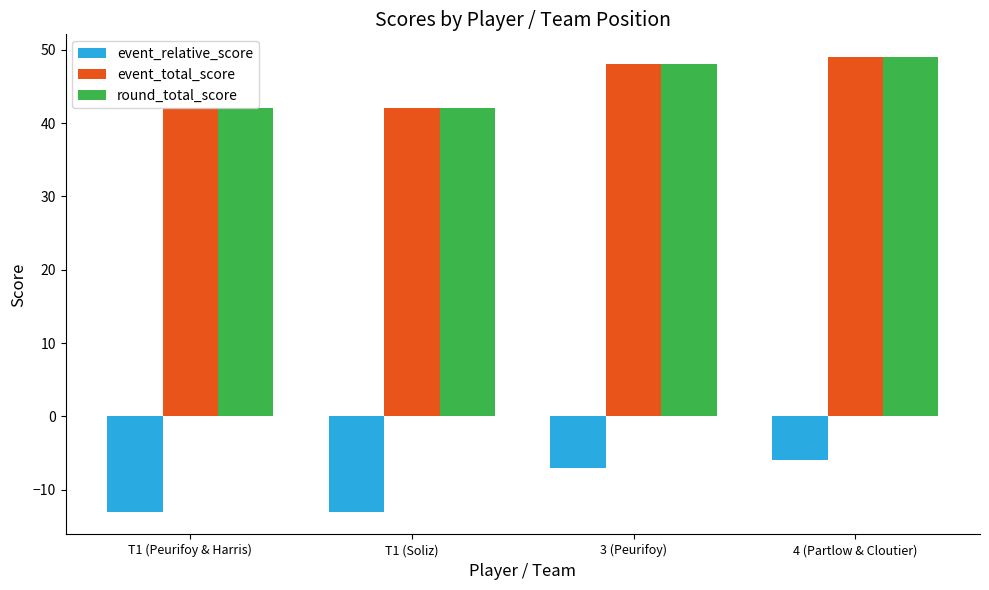

Count the event_relative_score values in the range -13 to -6.

4